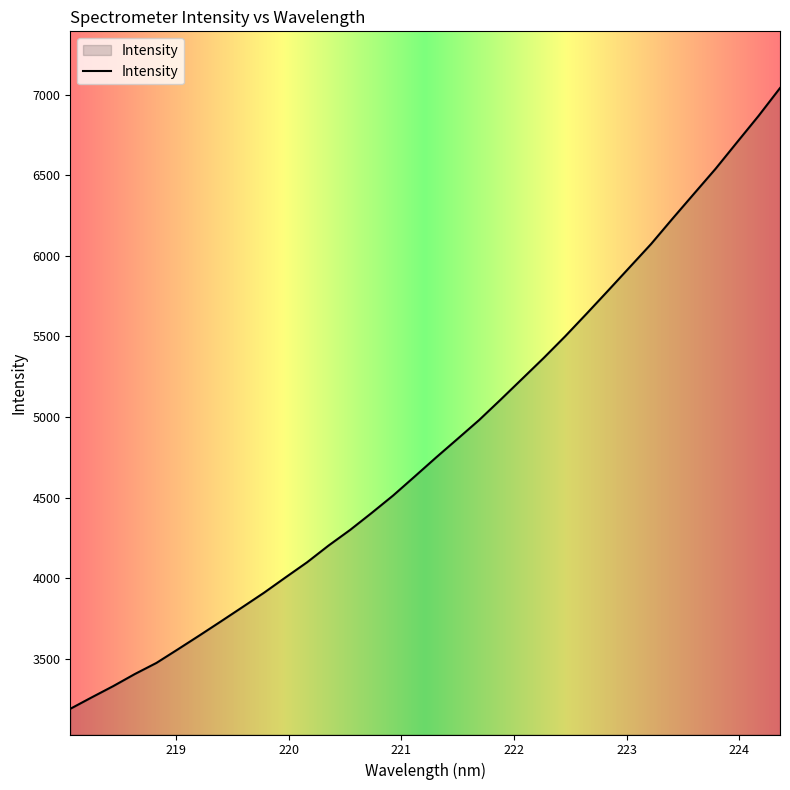

What is the minimum value shown in the chart?

3188.7